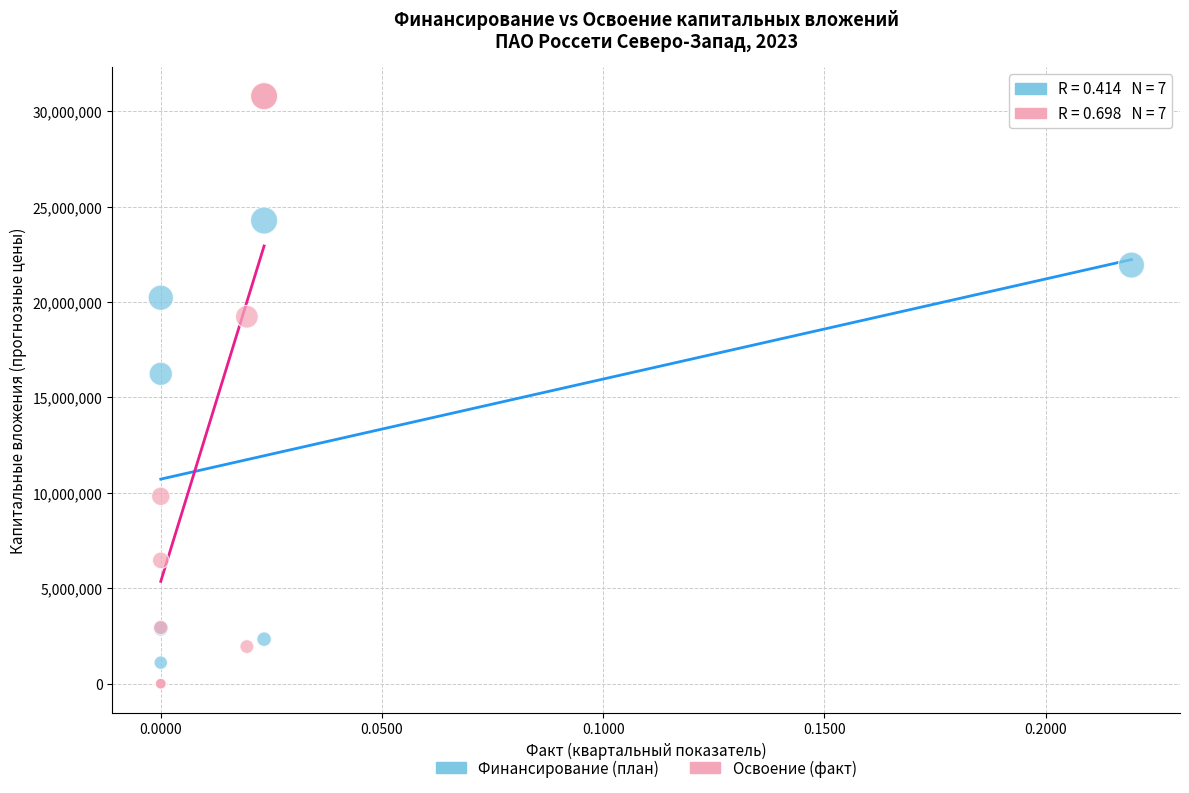

Which series contains the highest Y value?

Освоение (факт)